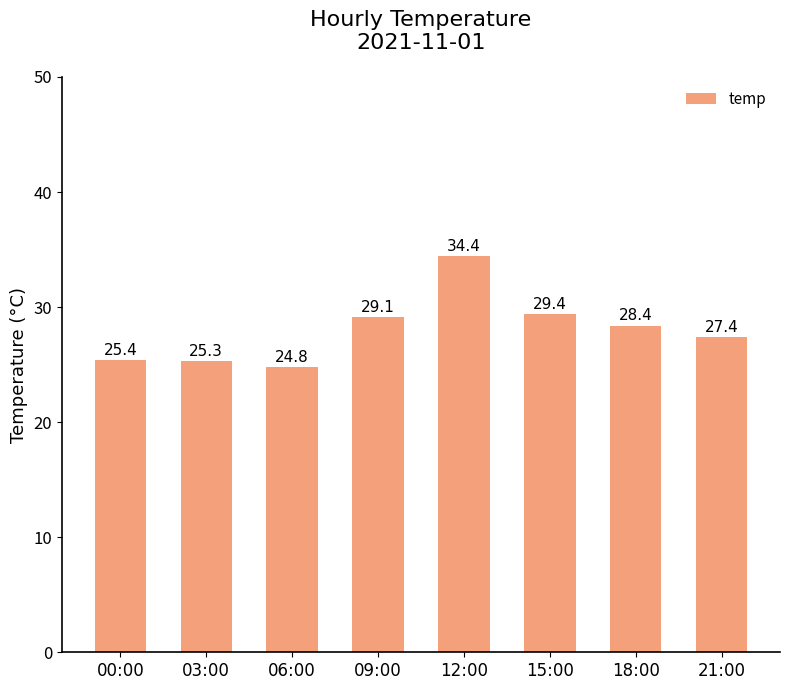

Rank the categories by value from lowest to highest.

06:00, 03:00, 00:00, 21:00, 18:00, 09:00, 15:00, 12:00